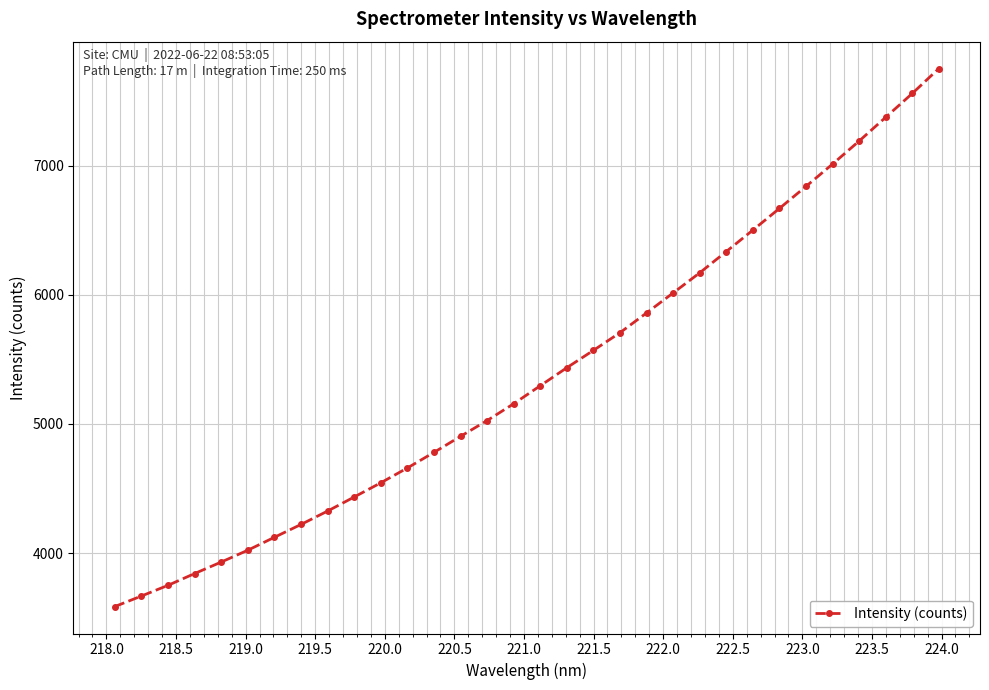

What is the average value?

5383.5